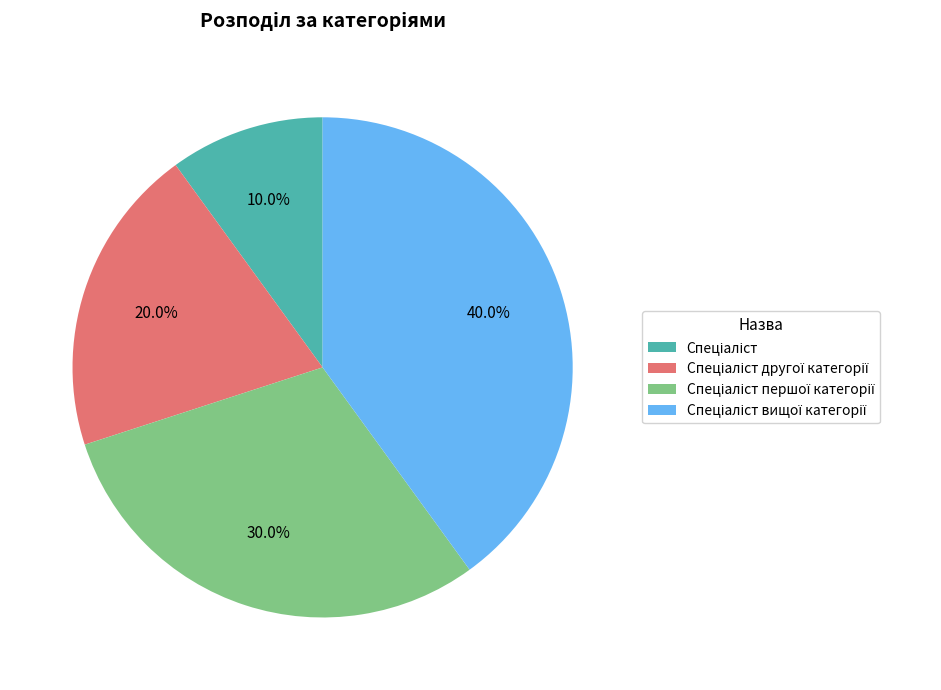

Is there any slice that represents more than half of the pie?

No